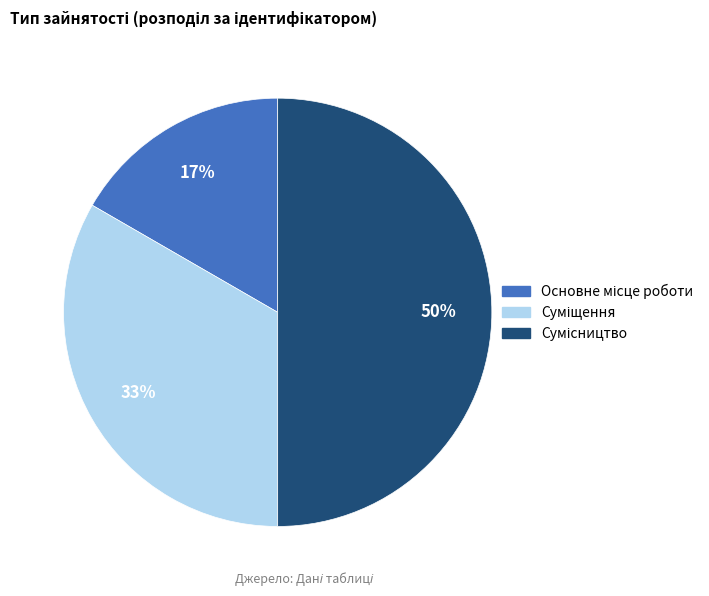

To the nearest percent, what is the average slice percentage?

33%